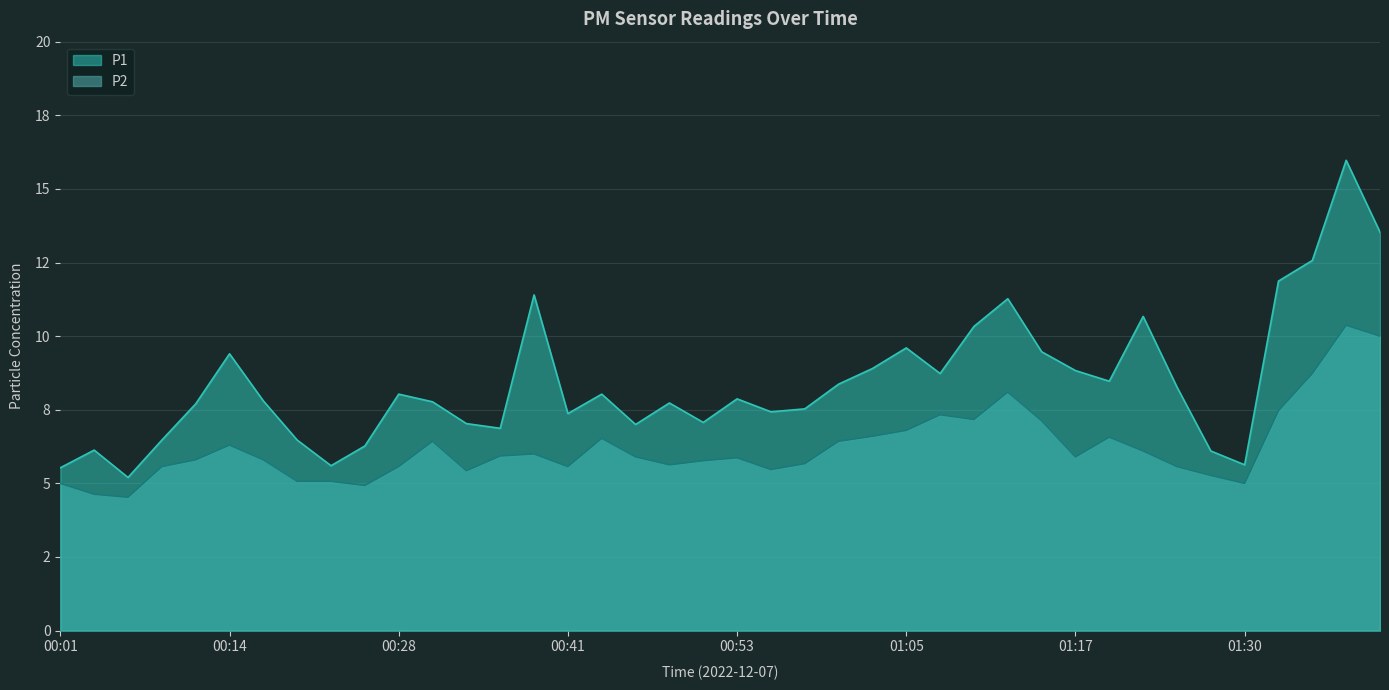

What is the label of the 19th point from the right?

00:55